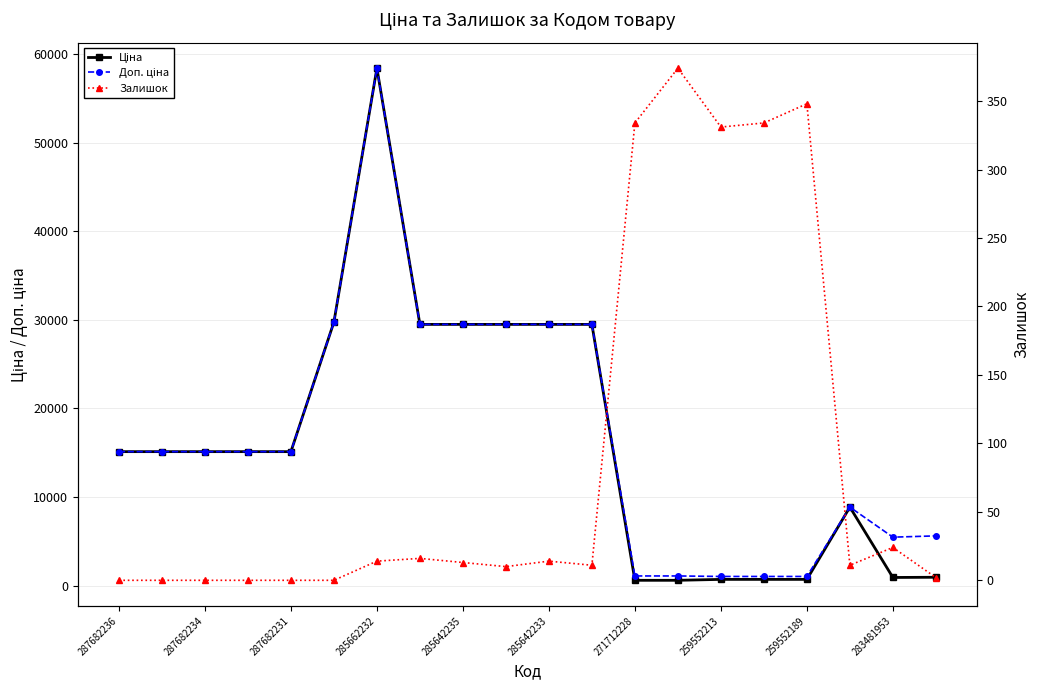

Is this an area chart (filled region under the line)?

No